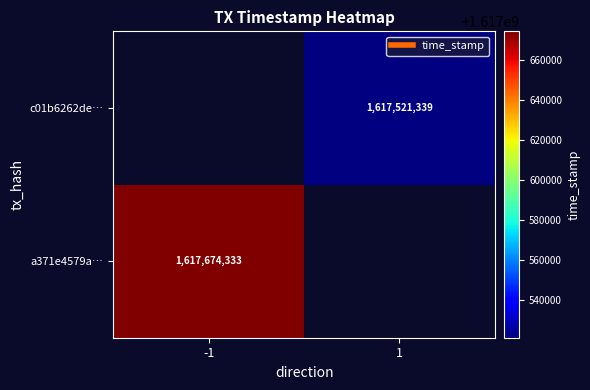

Which category has the highest value in the a371e4579a… series?

-1